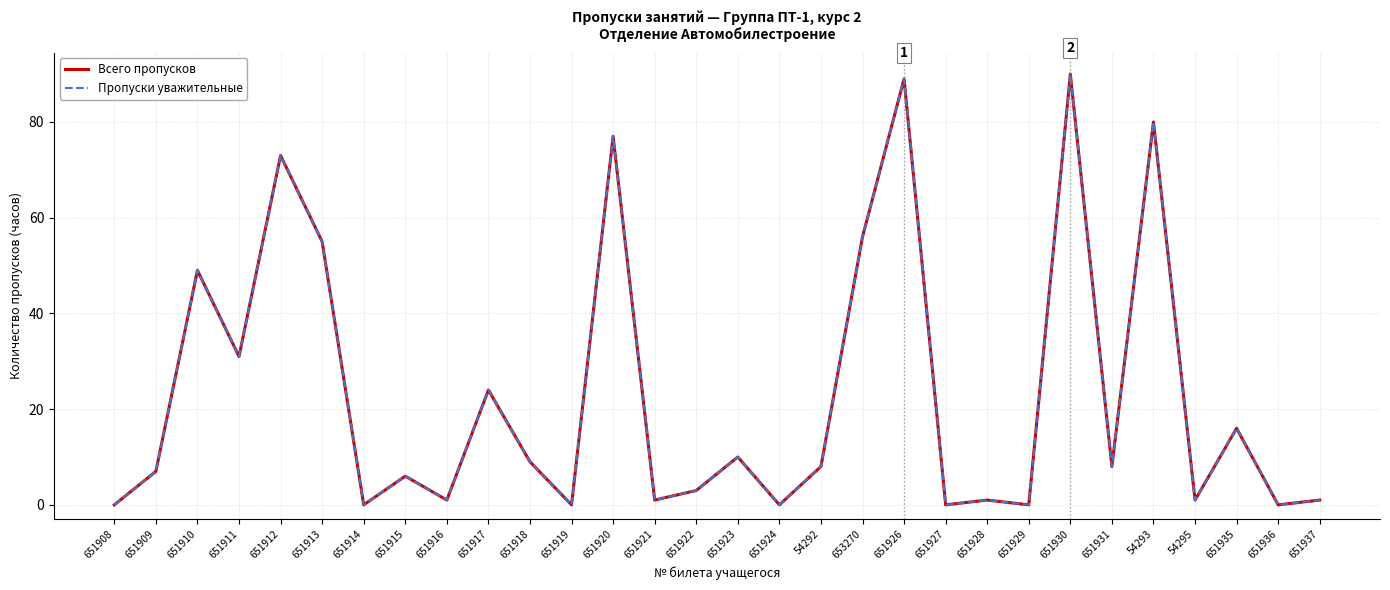

Reading left to right, list all the values displayed in this chart.

Всего пропусков: 651908=0	651909=7	651910=49	651911=31	651912=73	651913=55	651914=0	651915=6	651916=1	651917=24	651918=9	651919=0	651920=77	651921=1	651922=3	651923=10	651924=0	54292=8	653270=56	651926=89	651927=0	651928=1	651929=0	651930=90	651931=8	54293=80	54295=1	651935=16	651936=0	651937=1
Пропуски уважительные: 651908=0	651909=7	651910=49	651911=31	651912=73	651913=55	651914=0	651915=6	651916=1	651917=24	651918=9	651919=0	651920=77	651921=1	651922=3	651923=10	651924=0	54292=8	653270=56	651926=89	651927=0	651928=1	651929=0	651930=90	651931=8	54293=80	54295=1	651935=16	651936=0	651937=1